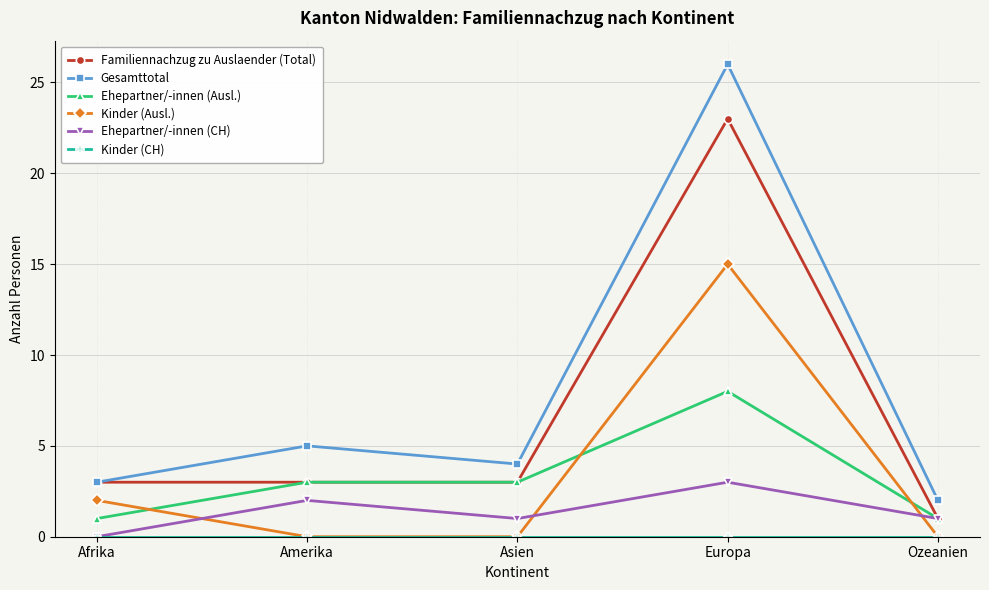

At which category is the sum across all series the highest?

Europa